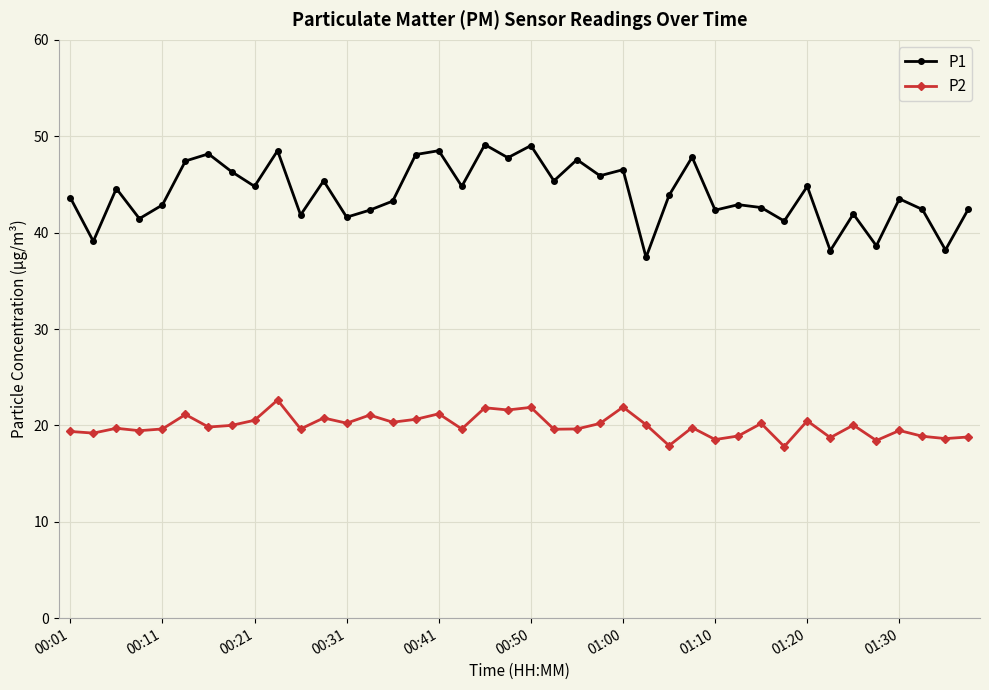

Which series has the largest total across all categories?

P1